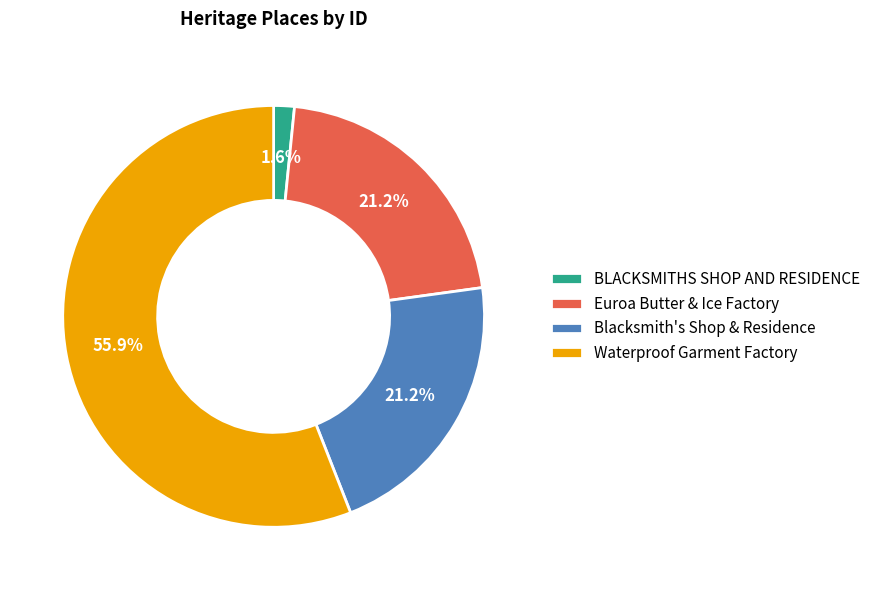

Is the sum of Euroa Butter & Ice Factory and Blacksmith's Shop & Residence greater than half?

No